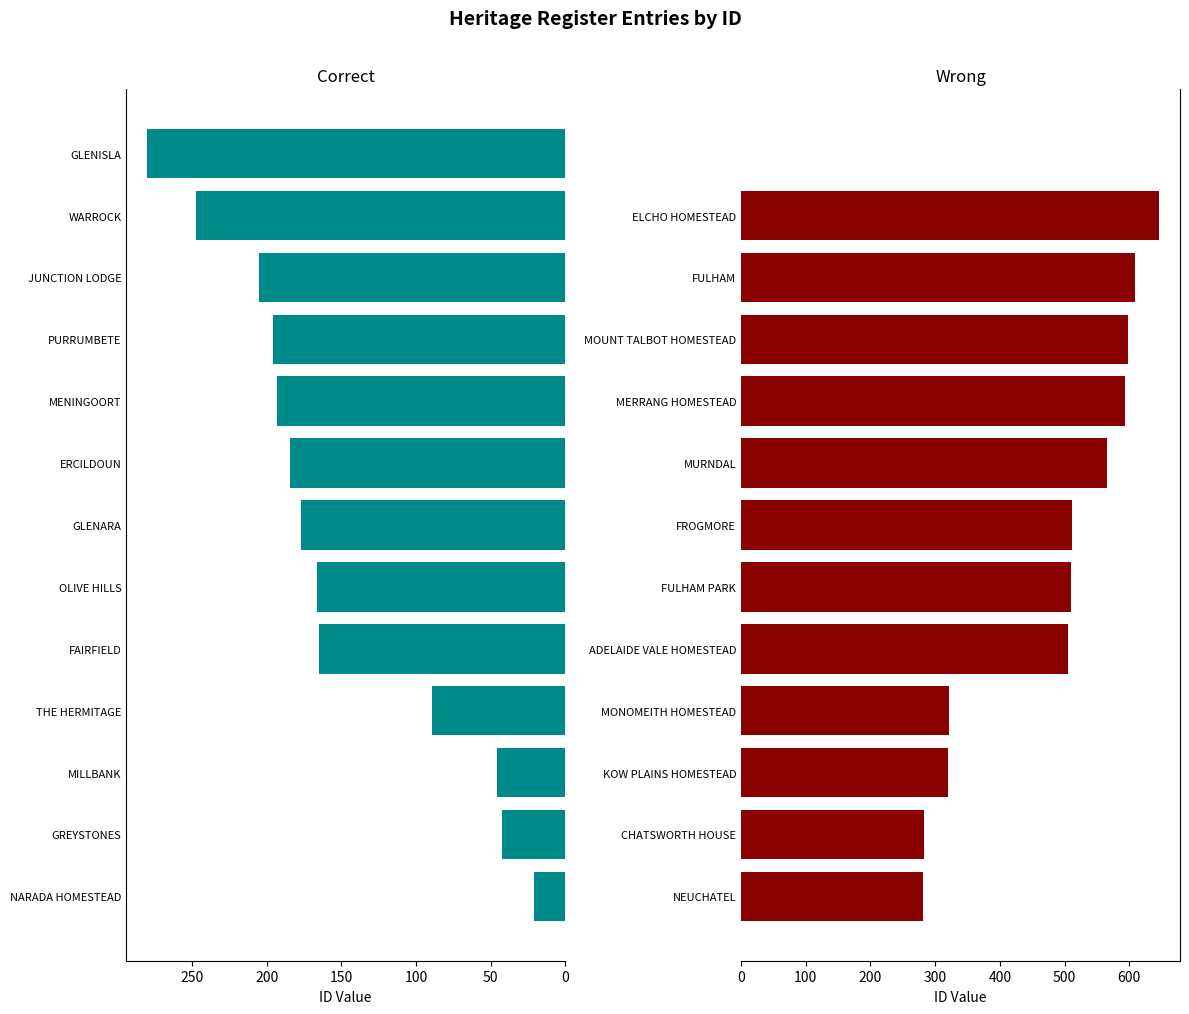

Which series has the widest spread of values?

Wrong